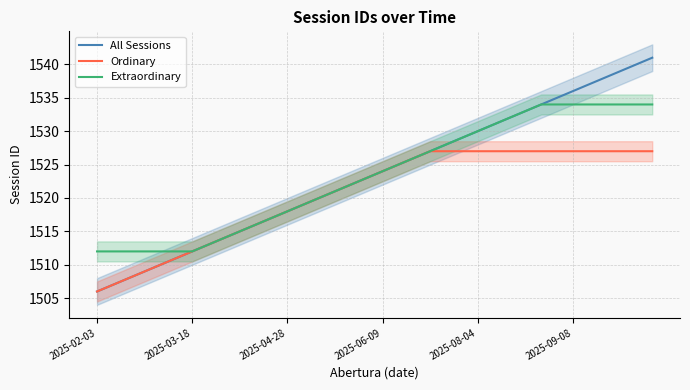

What is the highest value of the Ordinary series?

1527